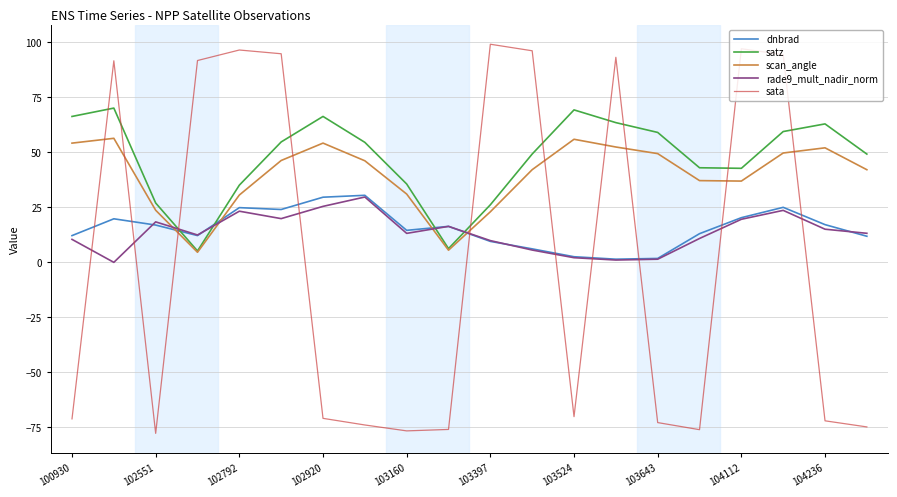

Which series has the largest range (max minus min)?

sata